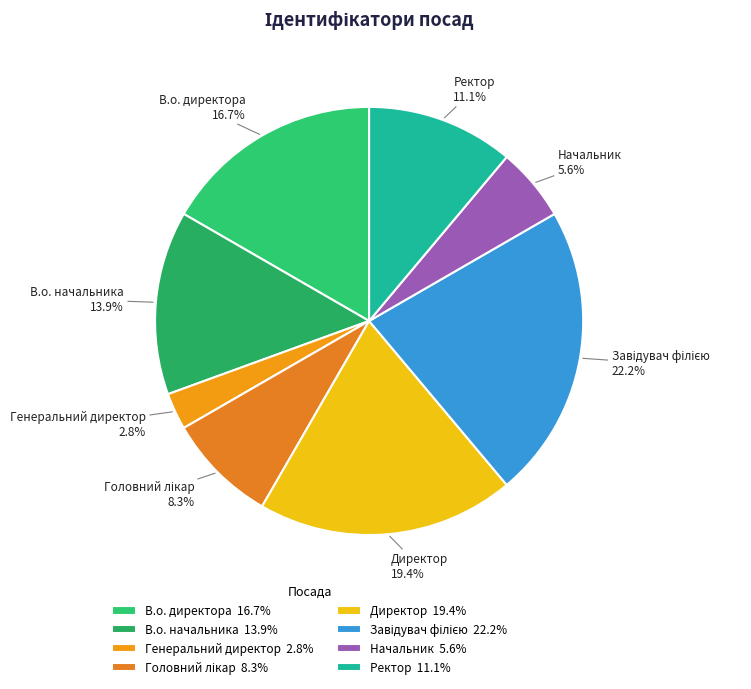

Is there a majority slice in this chart?

No